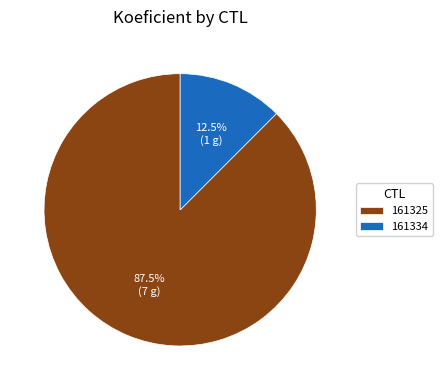

What percentage is NOT represented by 161325?

12.5%